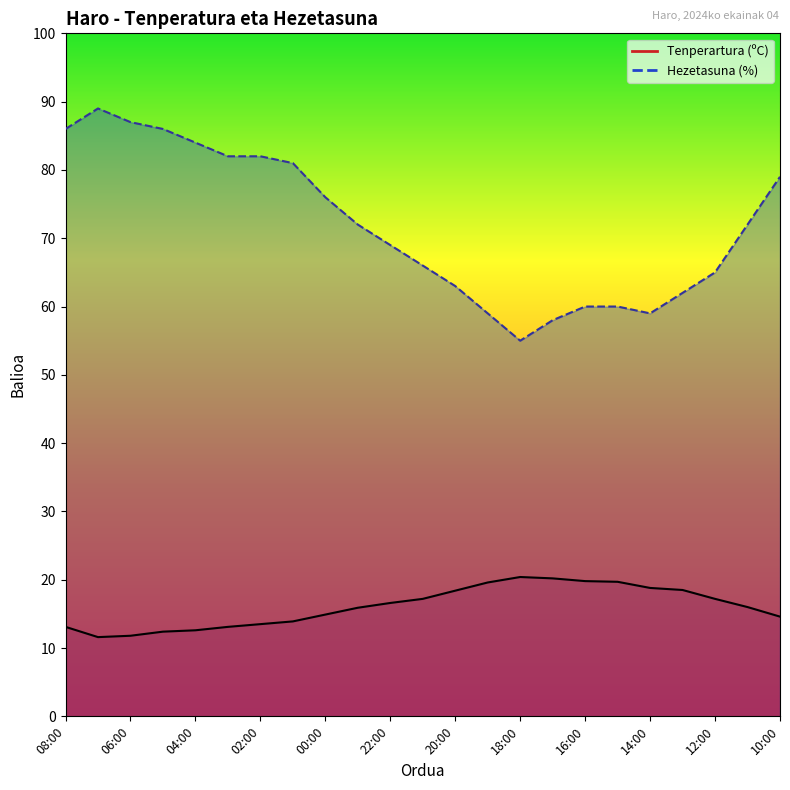

Reading right to left, list all the values displayed in this chart.

Tenperartura (ºC): 14.6	16.0	17.2	18.5	18.8	19.7	19.8	20.2	20.4	19.6	18.4	17.2	16.6	15.9	14.9	13.9	13.5	13.1	12.6	12.4	11.8	11.6	13.1
Hezetasuna (%): 79.0	72.0	65.0	62.0	59.0	60.0	60.0	58.0	55.0	59.0	63.0	66.0	69.0	72.0	76.0	81.0	82.0	82.0	84.0	86.0	87.0	89.0	86.0